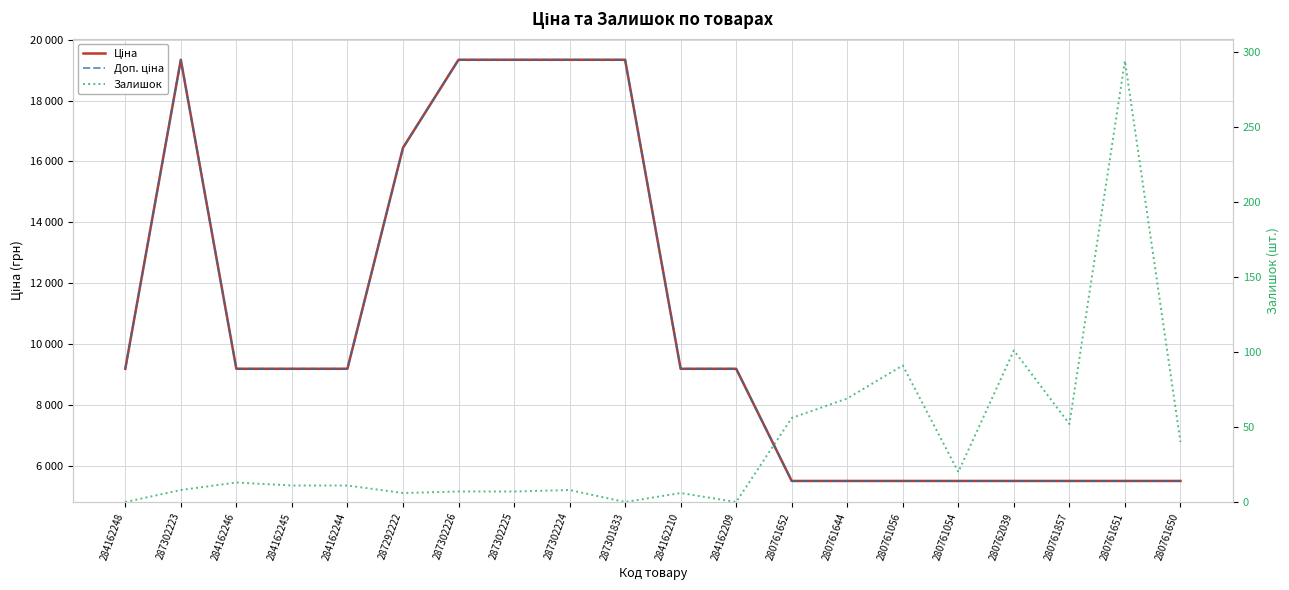

Which series has the widest spread of values?

Ціна